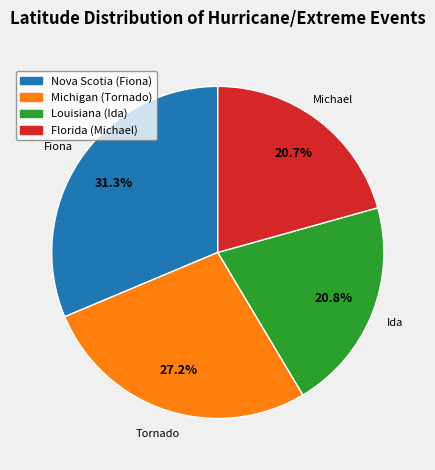

Is Louisiana (Ida) the majority of the pie?

No